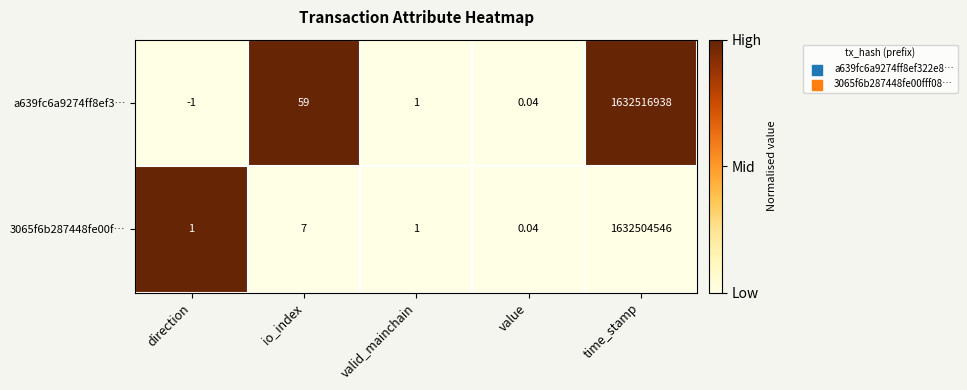

How many distinct data groups are displayed?

2